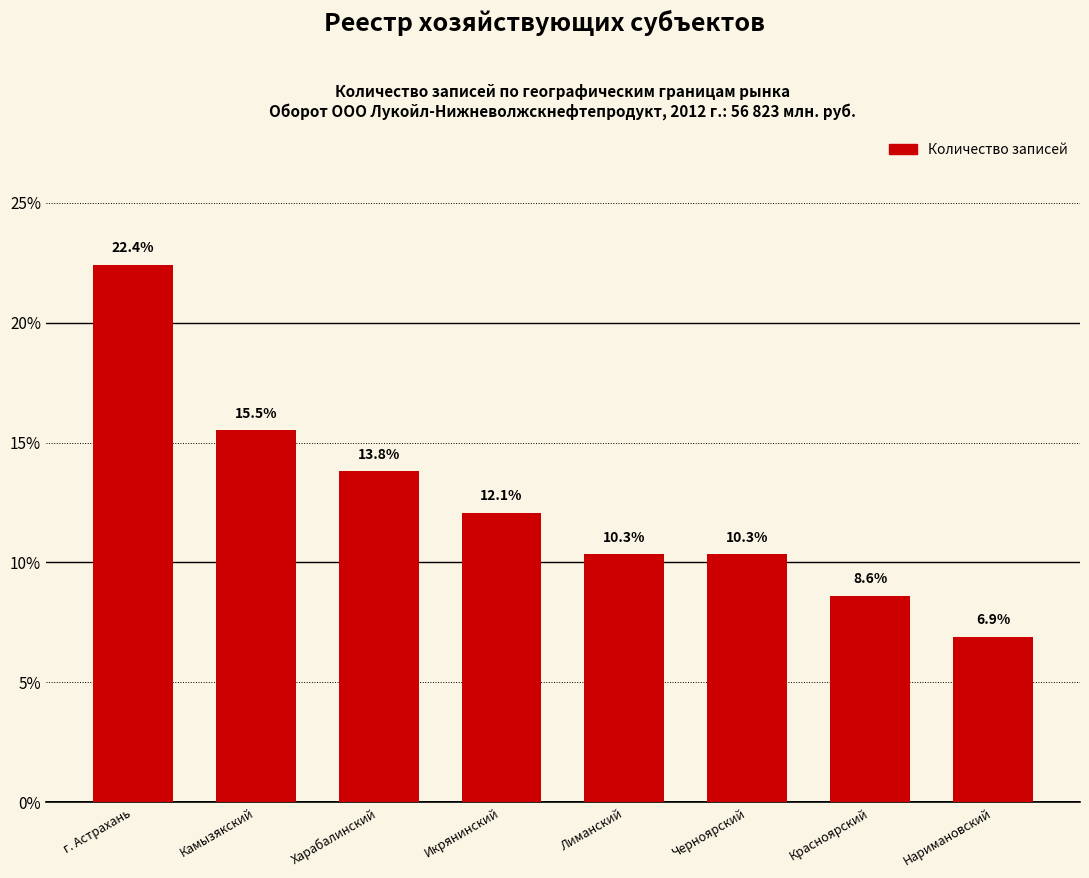

What position from the left is г. Астрахань?

1